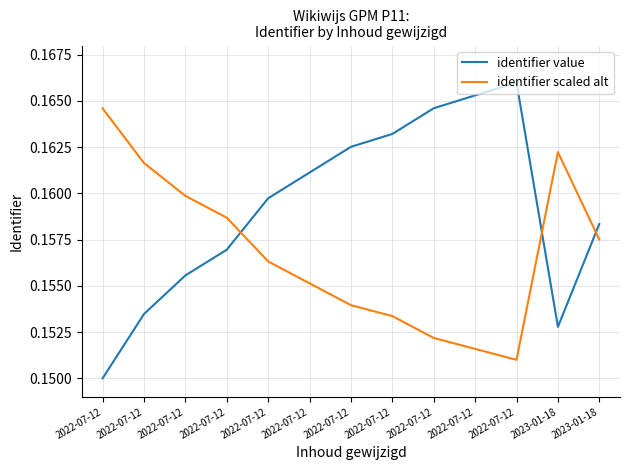

Reading left to right, extract all data points from this chart.

identifier value: 2022-07-12=0.1	2022-07-12=0.2	2022-07-12=0.2	2022-07-12=0.2	2022-07-12=0.2	2022-07-12=0.2	2022-07-12=0.2	2022-07-12=0.2	2022-07-12=0.2	2022-07-12=0.2	2022-07-12=0.2	2023-01-18=0.2	2023-01-18=0.2
identifier scaled alt: 2022-07-12=0.2	2022-07-12=0.2	2022-07-12=0.2	2022-07-12=0.2	2022-07-12=0.2	2022-07-12=0.2	2022-07-12=0.2	2022-07-12=0.2	2022-07-12=0.2	2022-07-12=0.2	2022-07-12=0.2	2023-01-18=0.2	2023-01-18=0.2